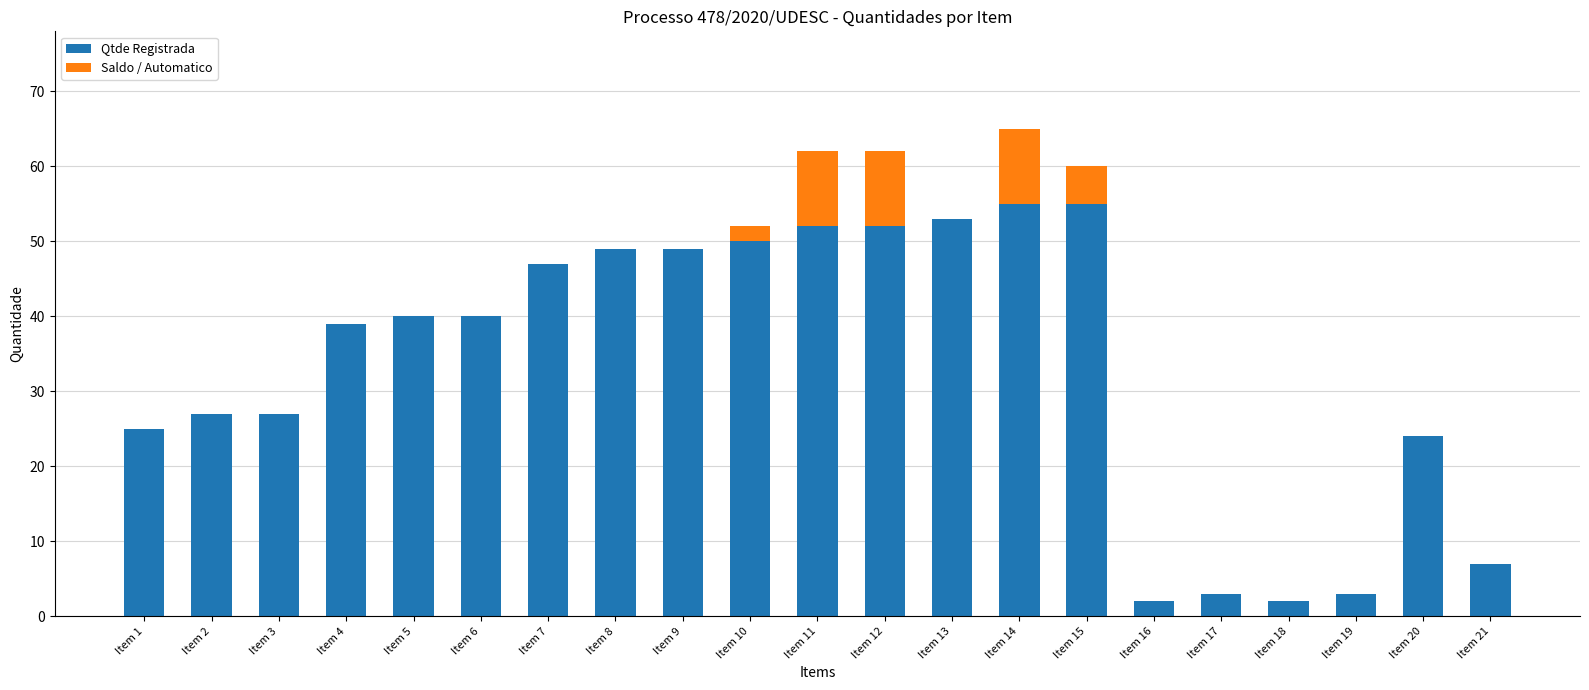

What is the maximum value for Qtde Registrada?

55